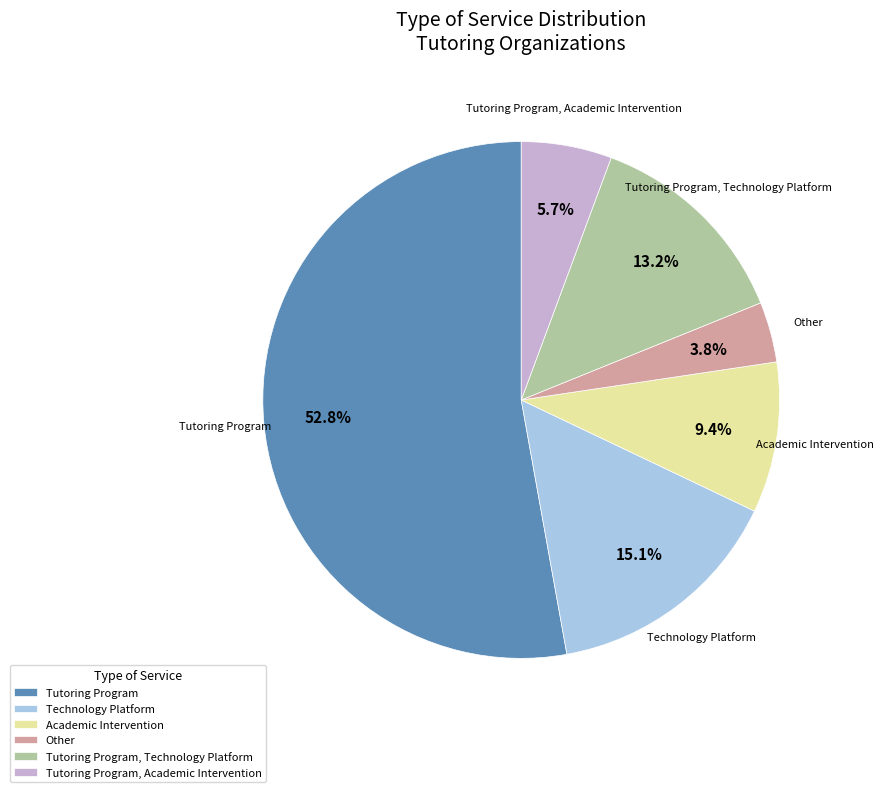

True or false: Academic Intervention accounts for 9% of the total.

True